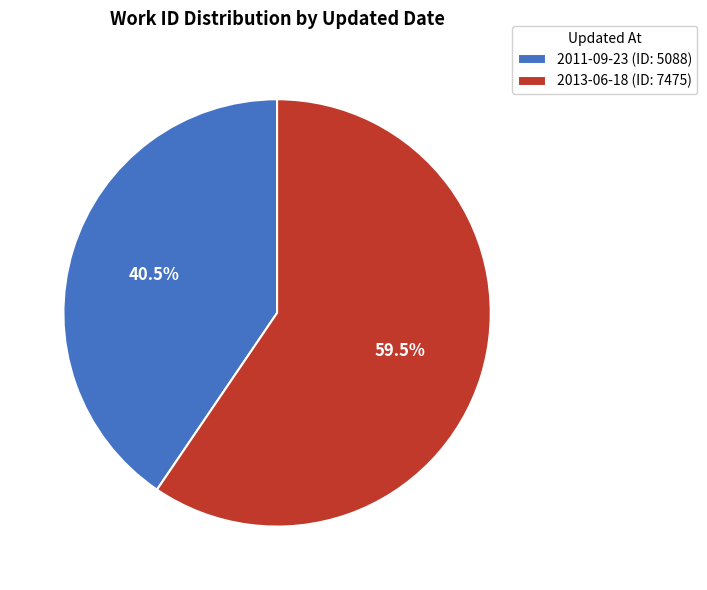

How many slices are in this pie chart?

2